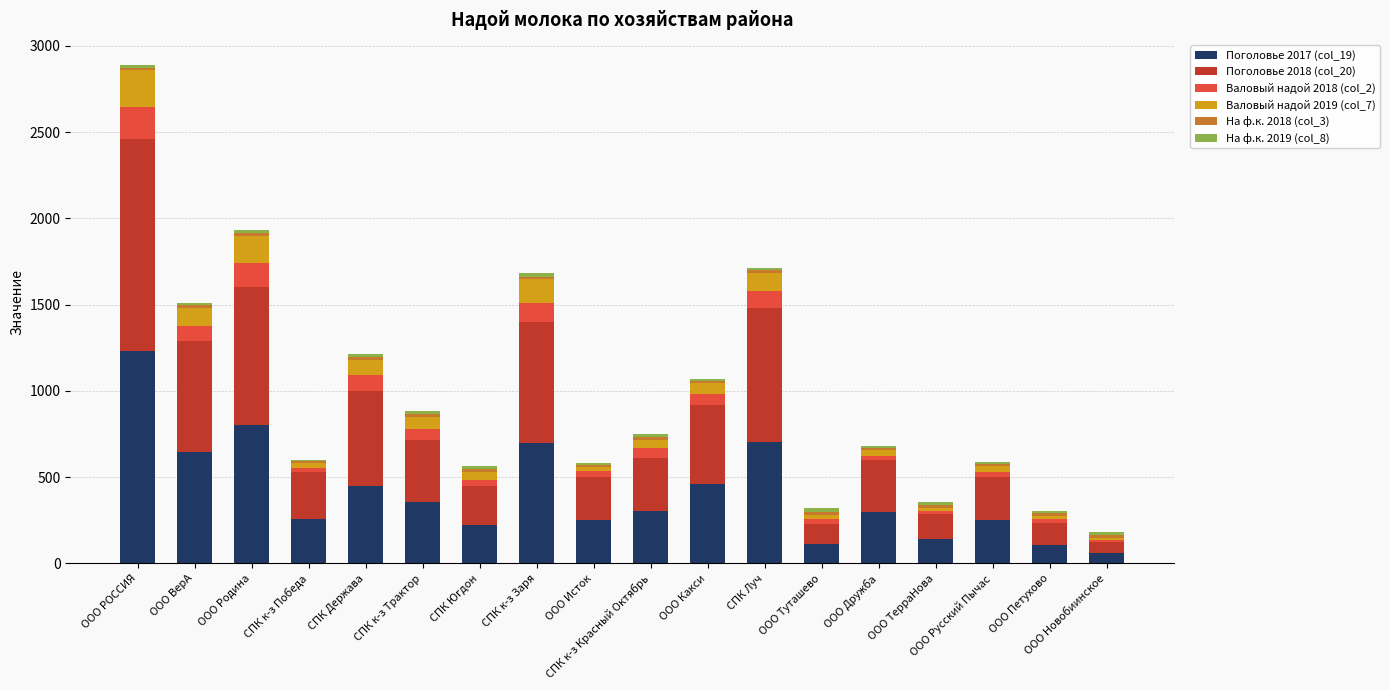

The Поголовье 2017 (col_19) series shows 833.3 at ООО РОССИЯ. True or false?

False